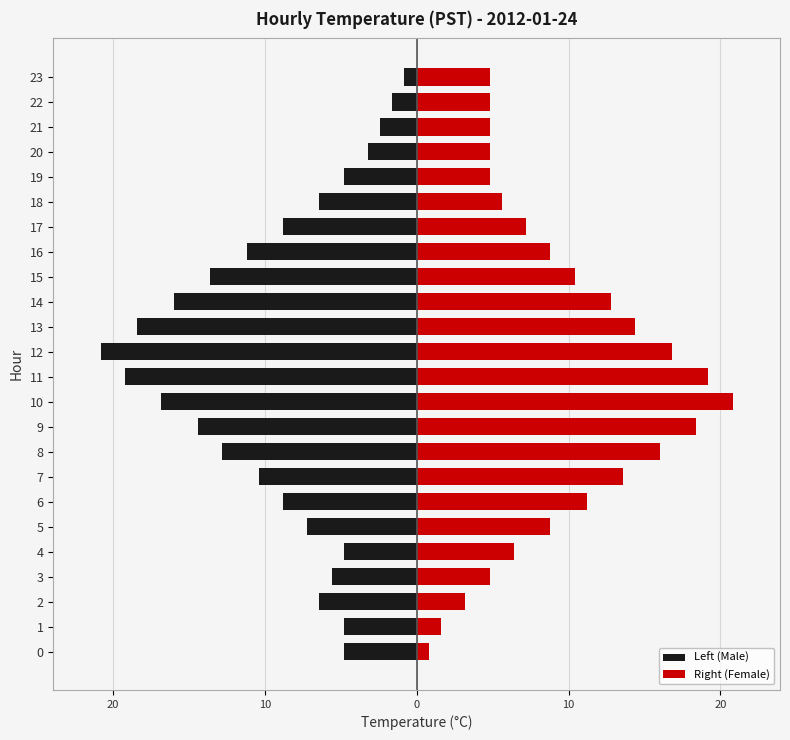

How many bars are there in total?

48